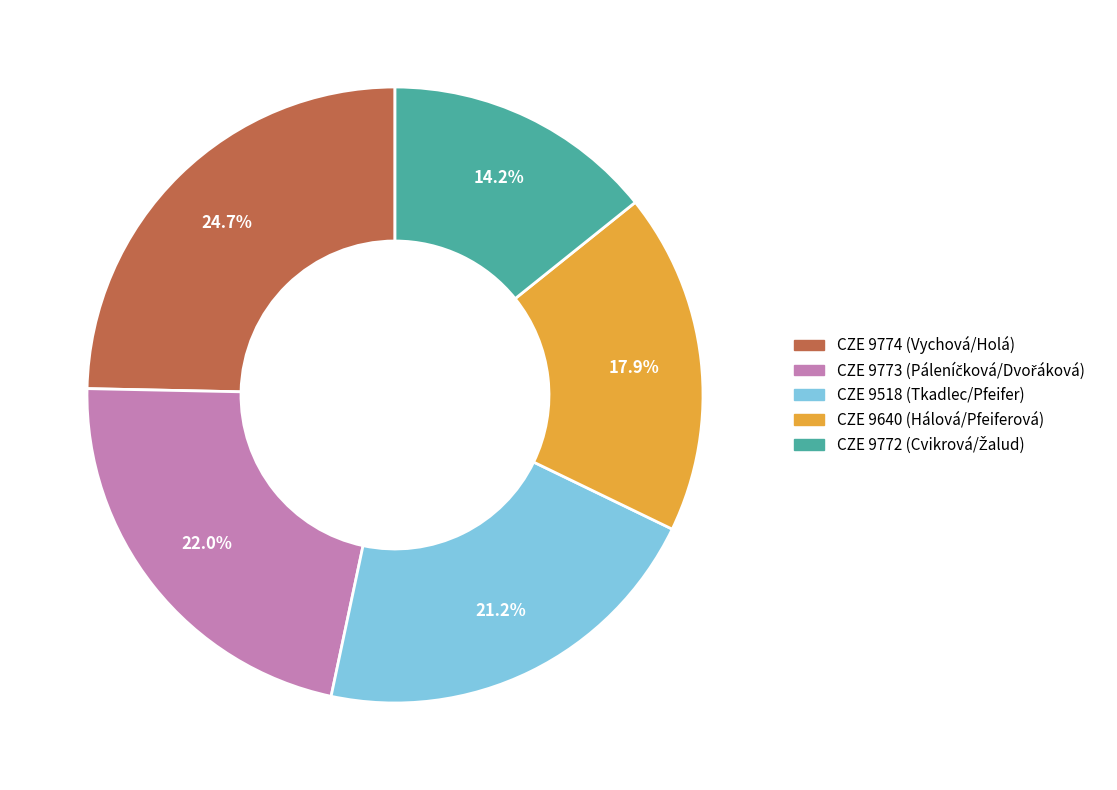

To the nearest percent, what is the average slice percentage?

20%